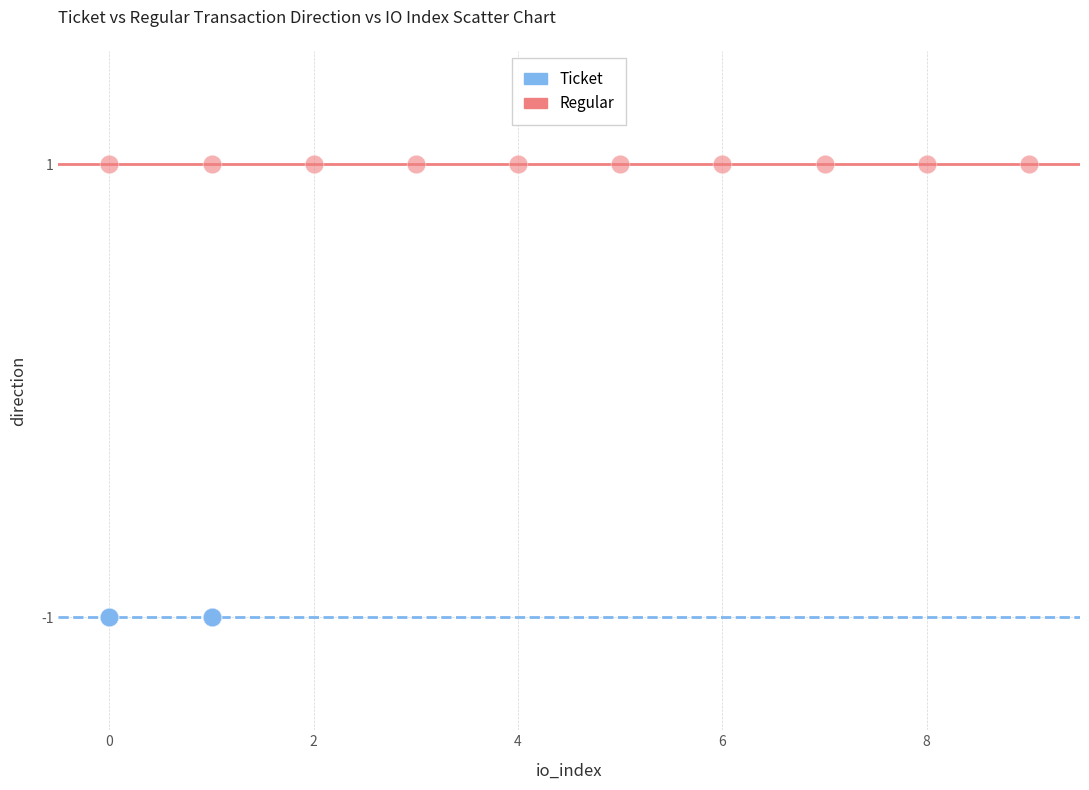

Which series contains the lowest Y value?

Ticket